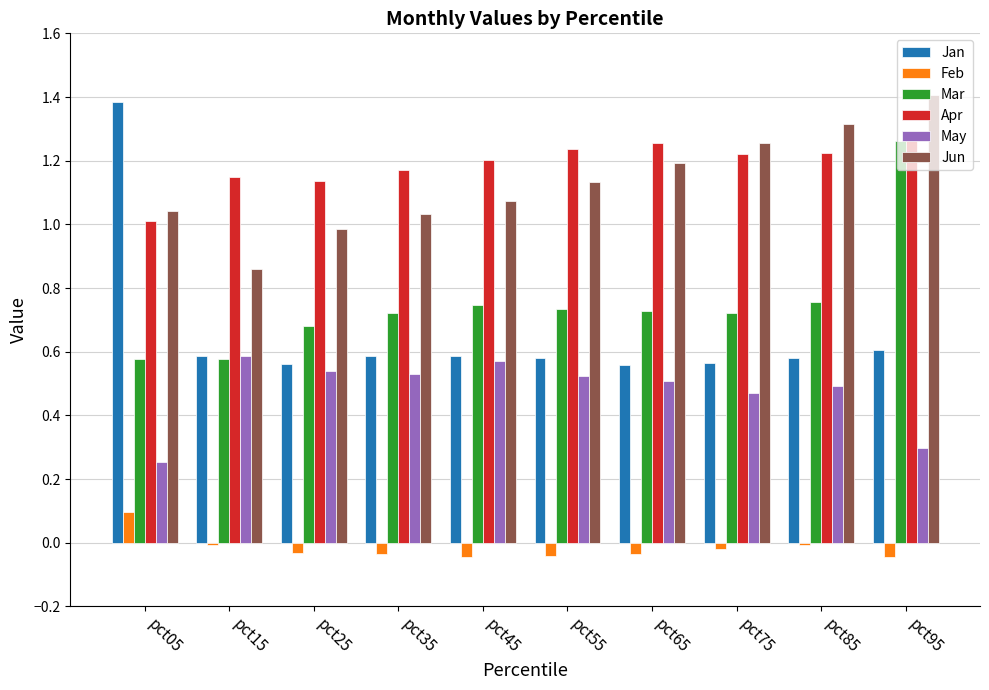

What is the difference between the maximum and second lowest values in the Apr series?

0.2